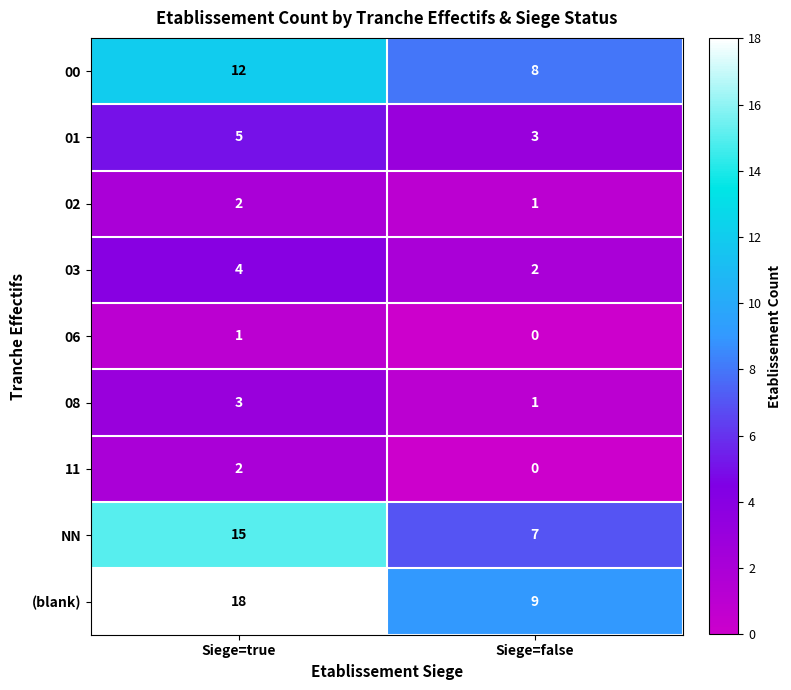

At which category does the chart reach its peak across all series?

Siege=true